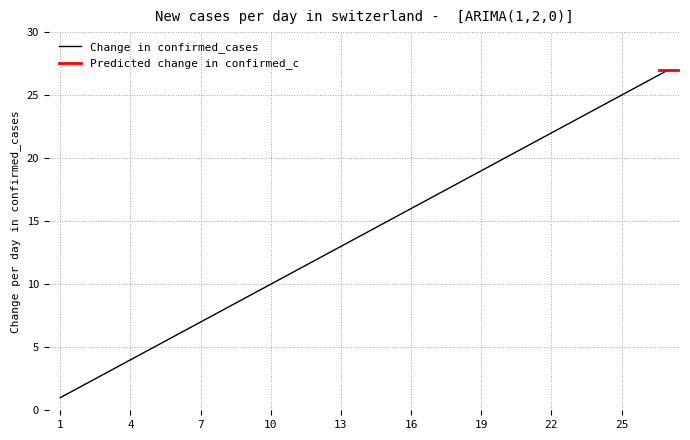

Reading left to right, what are all the values shown in this chart?

1	2	3	4	5	6	7	8	9	10	11	12	13	14	15	16	17	18	19	20	21	22	23	24	25	26	27